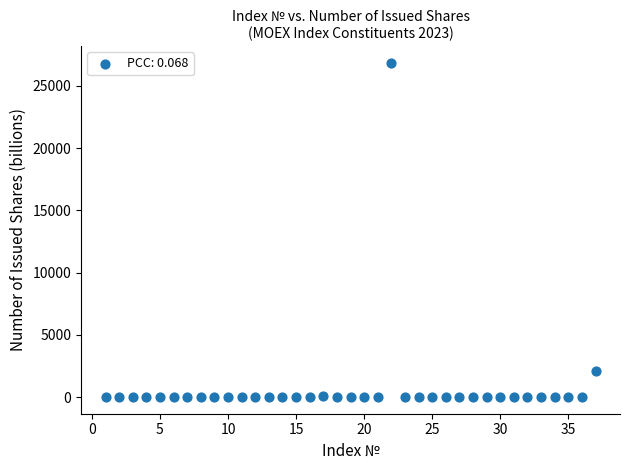

What is the range of X values (max minus min)?

36.0